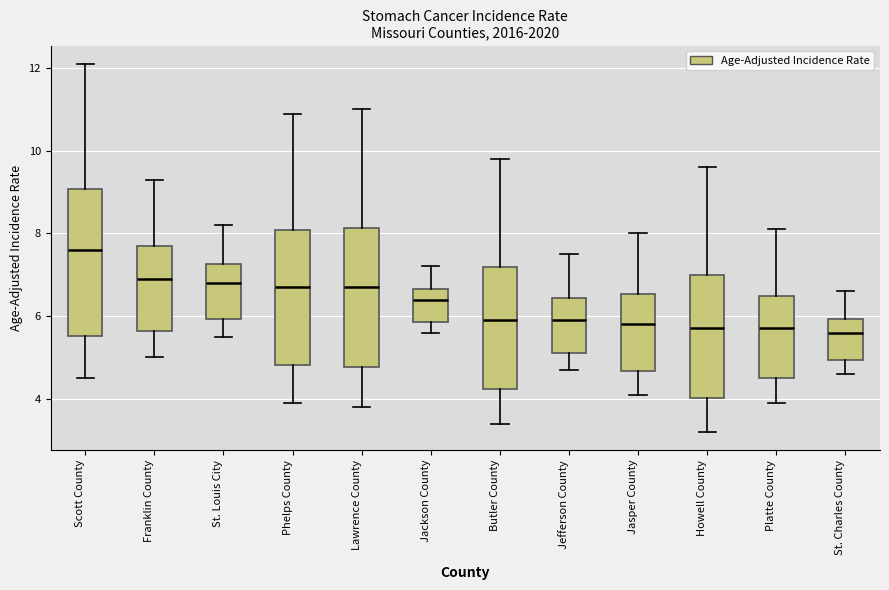

Which box has the highest median line?

Scott County